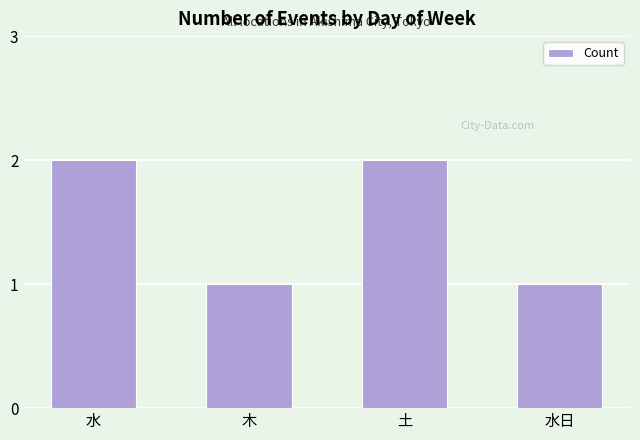

What is the smallest value displayed?

1